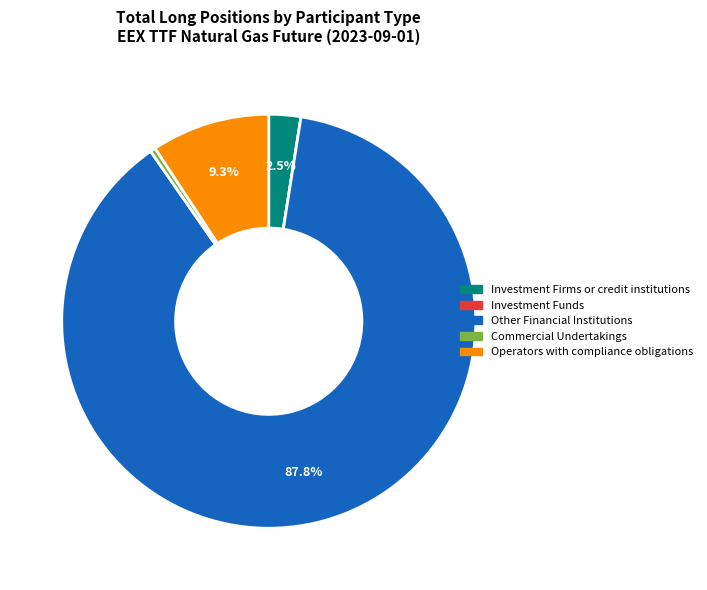

Which category has the biggest portion of the pie?

Other Financial Institutions